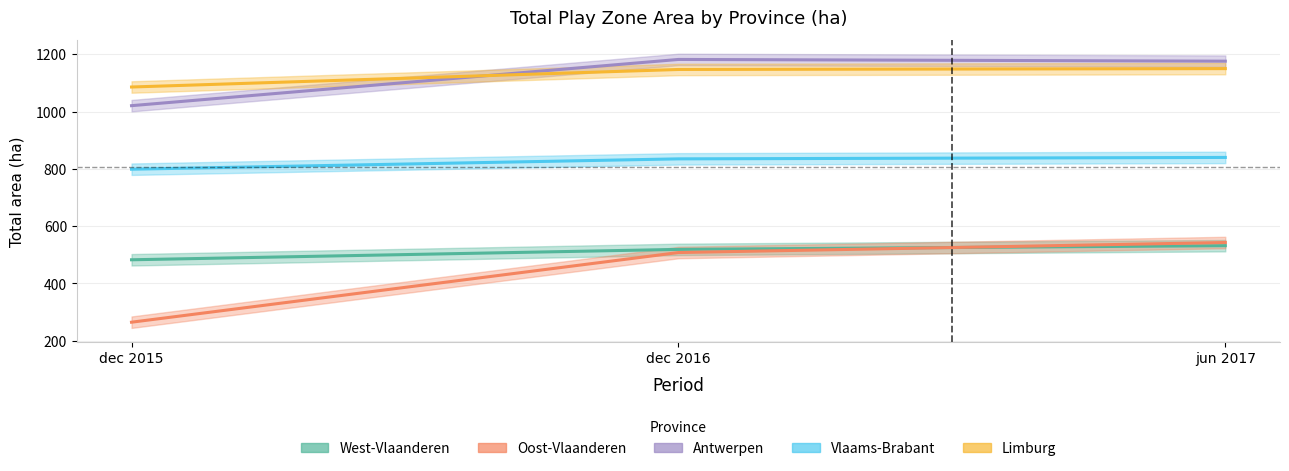

What is the label of the 3rd point from the left?

jun 2017